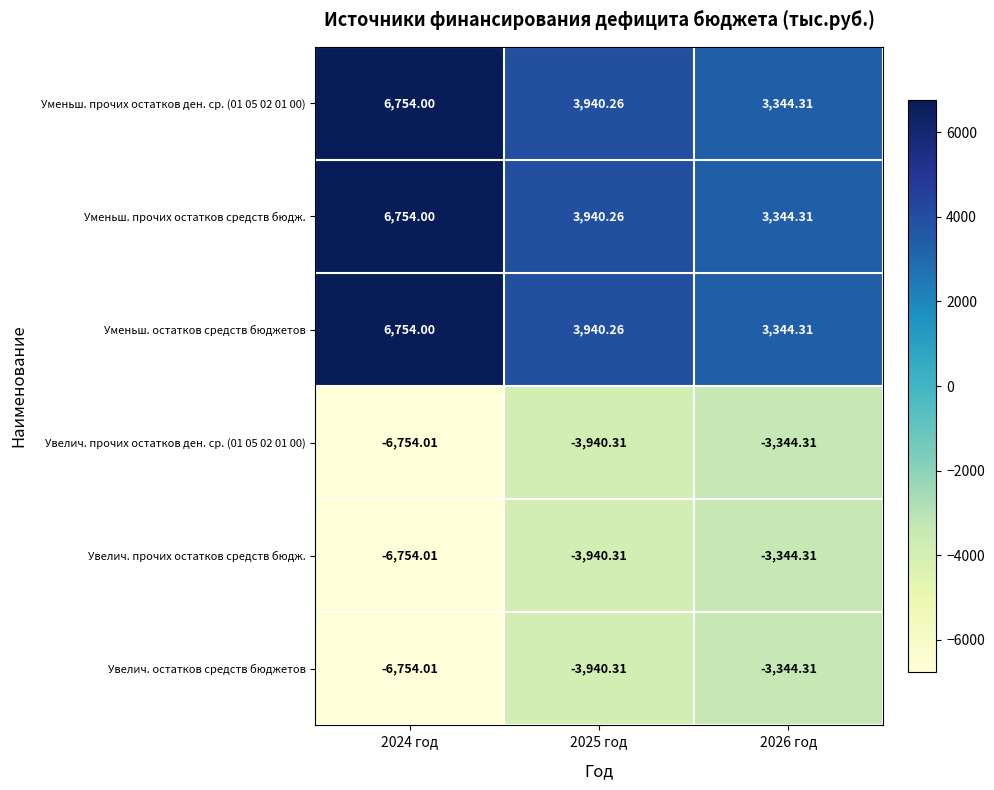

Is the value of Уменьш. остатков средств бюджетов at 2025 год greater than the value of Уменьш. прочих остатков средств бюдж. at 2024 год?

No